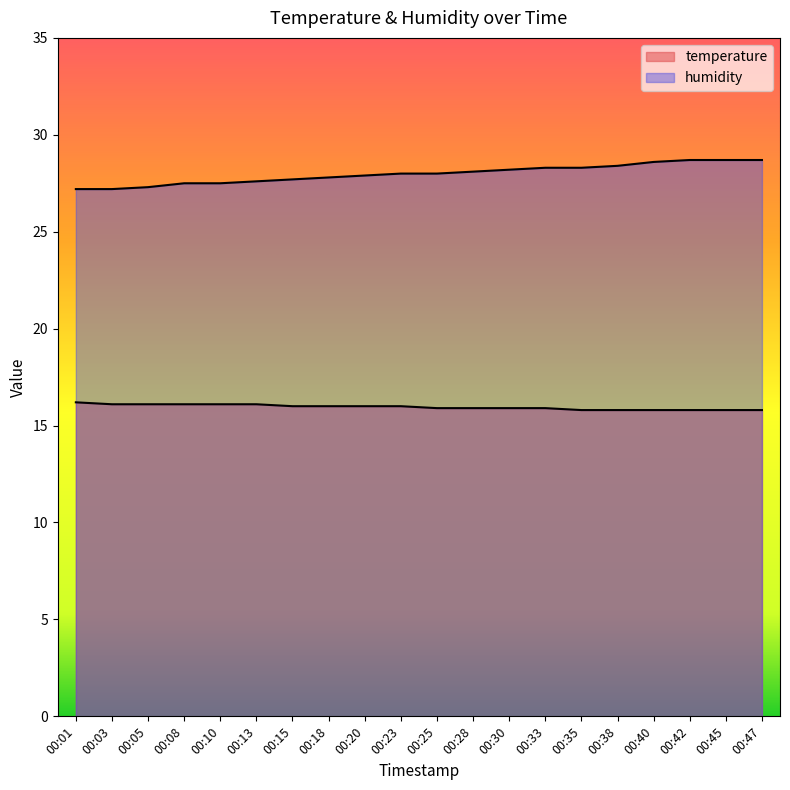

Where does the humidity series first go above 28?

00:28